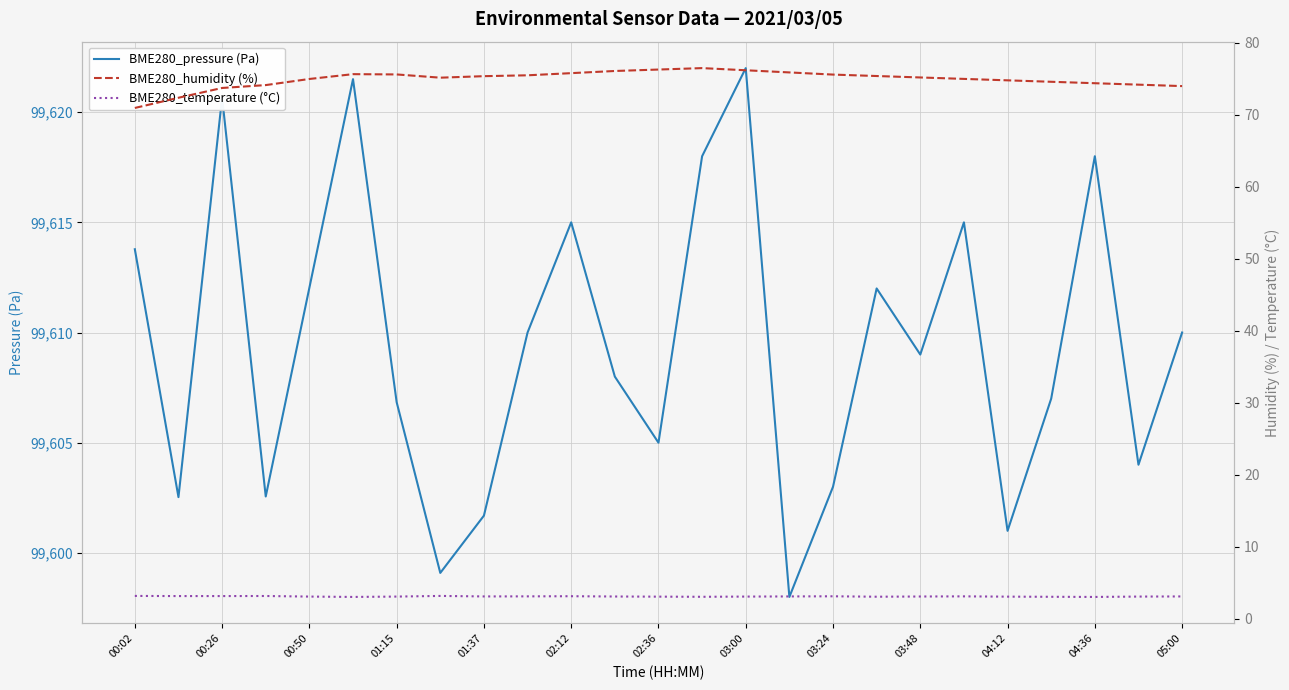

Is it true that BME280_pressure (Pa) equals 69106.8 at 02:36?

False